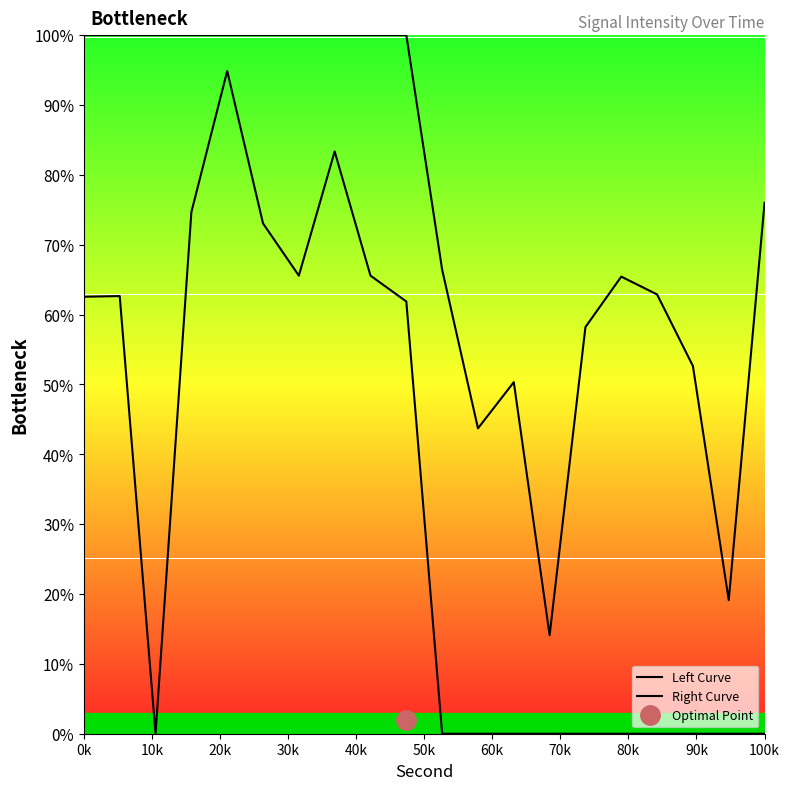

List the series in order of their overall mean, lowest first.

Left Curve, Right Curve